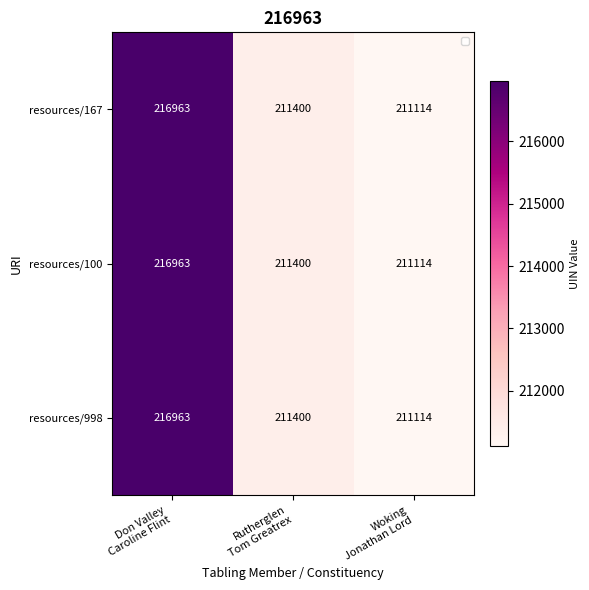

What is the average value of the resources/167 series?

213159